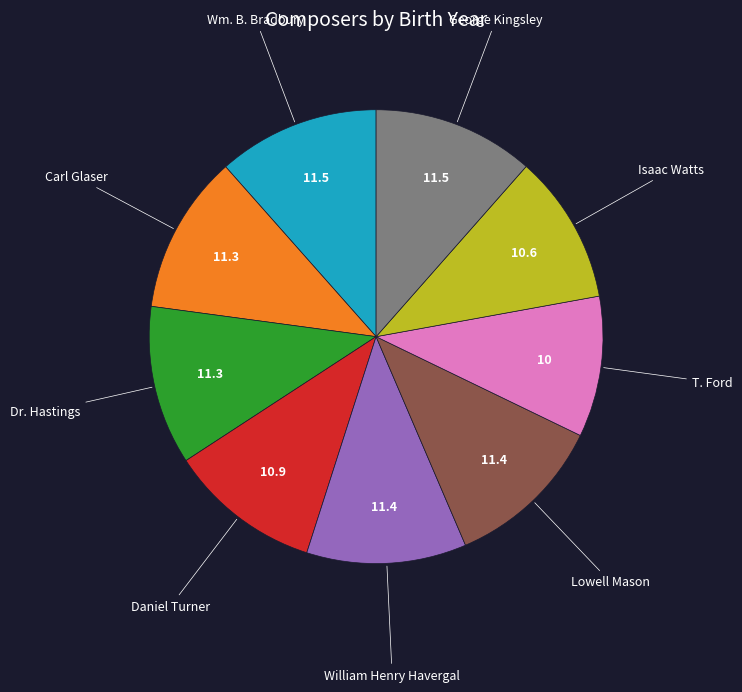

The Lowell Mason slice represents 24% of the pie. True or false?

False